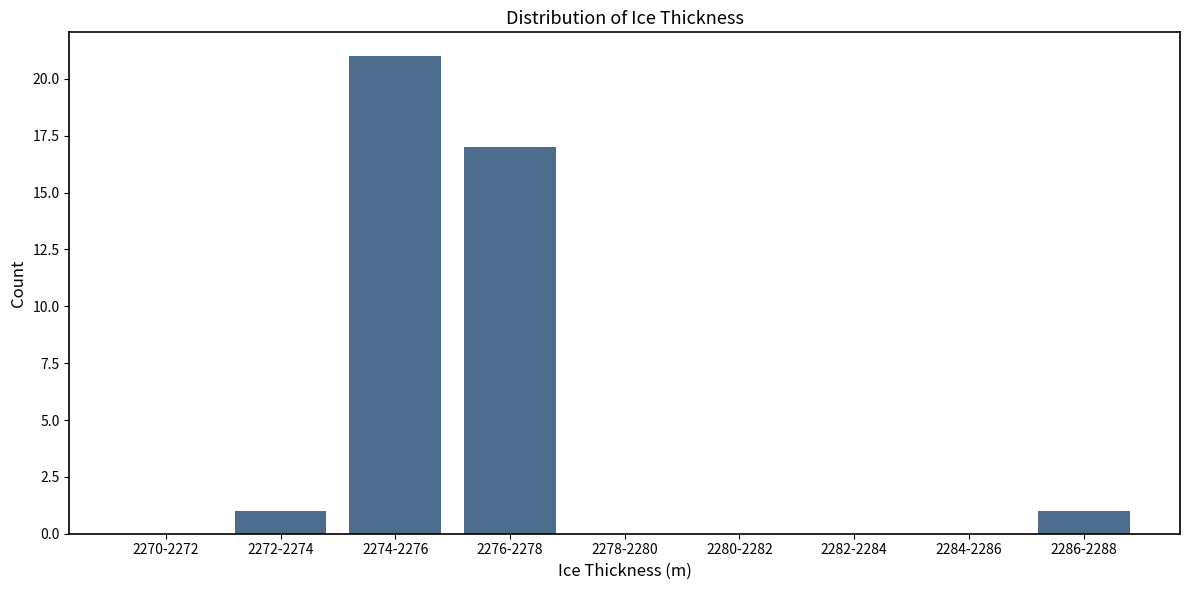

Reading left to right, extract all data points from this chart.

2270-2272=0	2272-2274=1	2274-2276=21	2276-2278=17	2278-2280=0	2280-2282=0	2282-2284=0	2284-2286=0	2286-2288=1